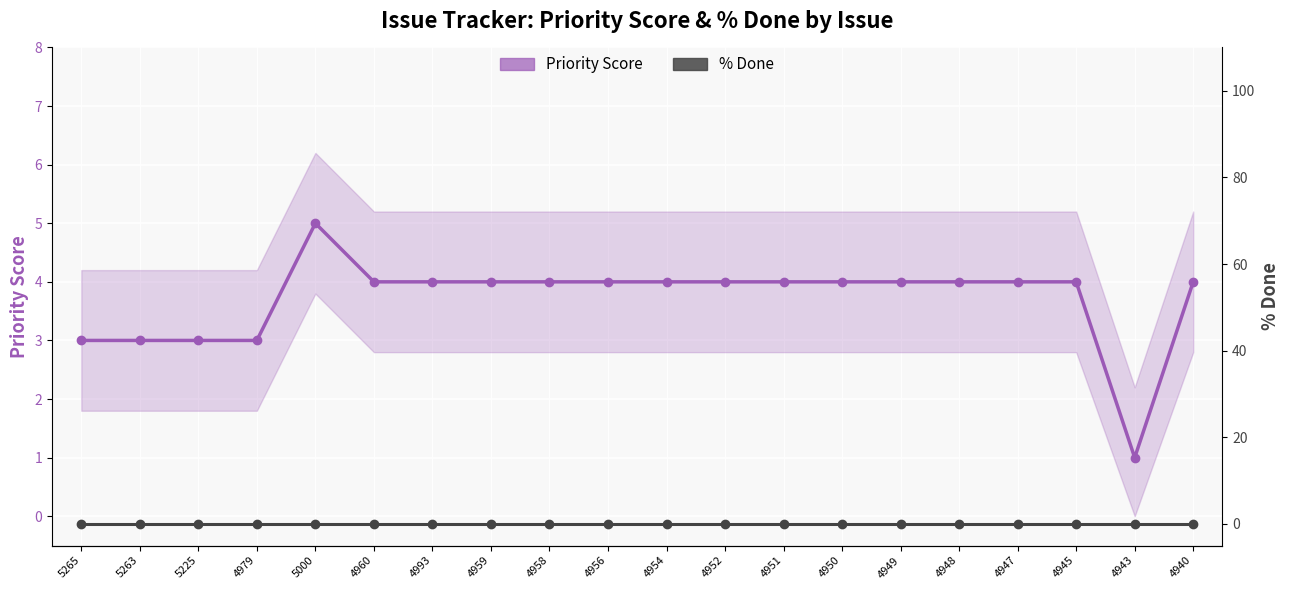

Count the number of categories in the chart.

20